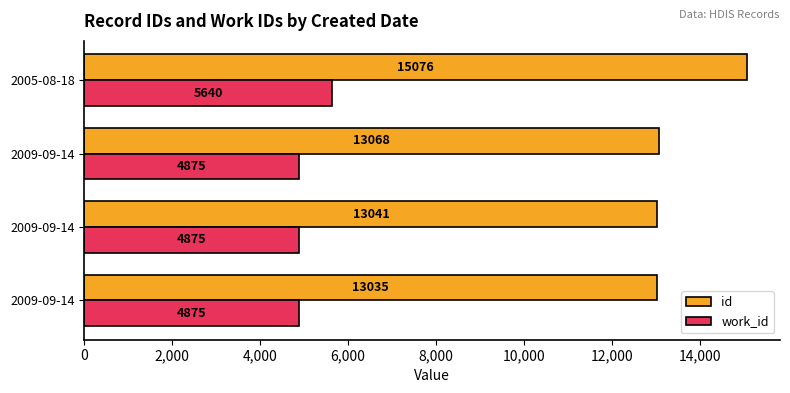

Rank the series by their maximum value, from highest to lowest.

id, work_id